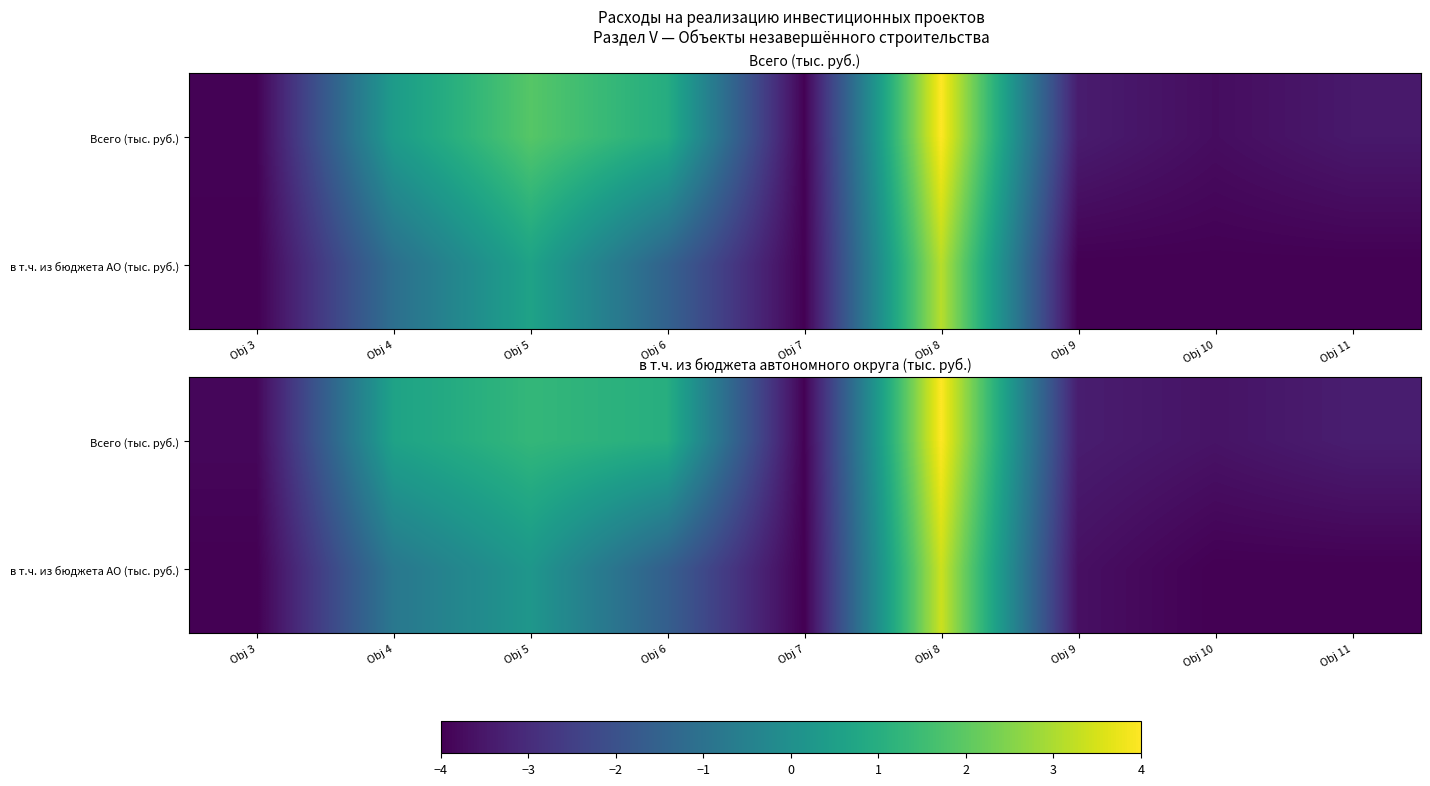

How many values in the в т.ч. из бюджета АО (тыс. руб.) series exceed -3?

4